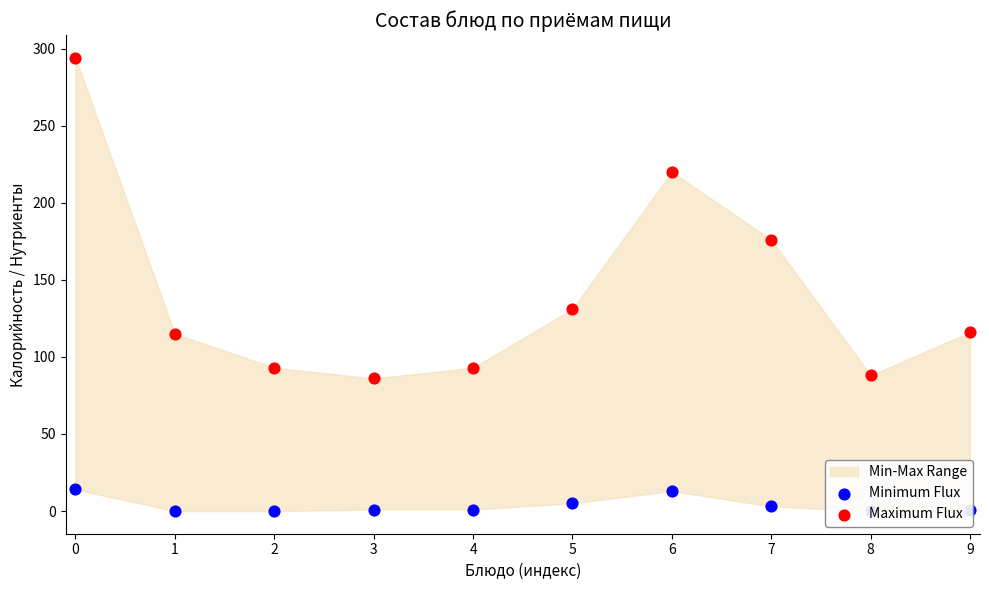

What is the total value across all series at 8?

88